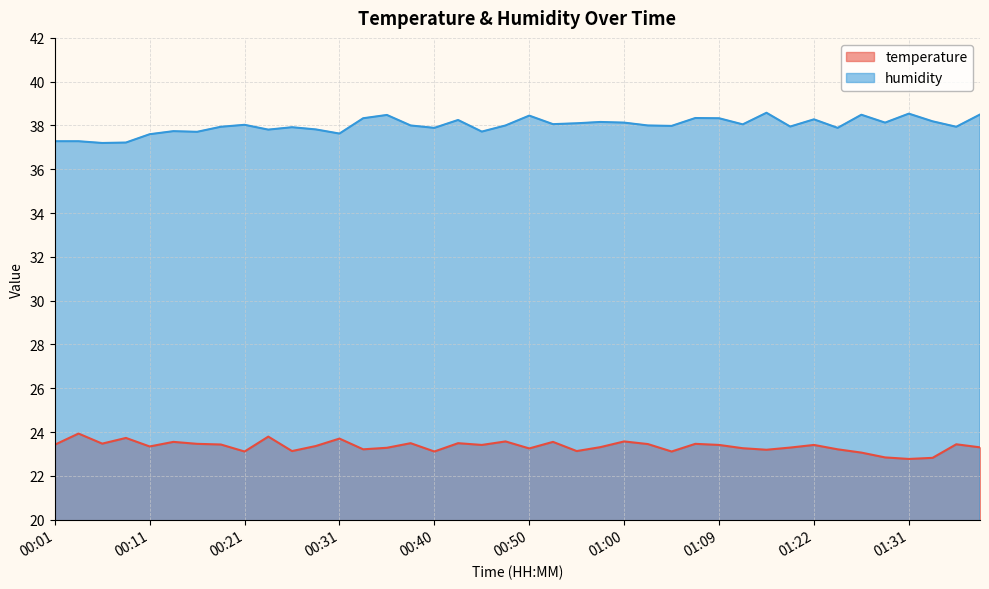

How many lines are shown in the chart?

2